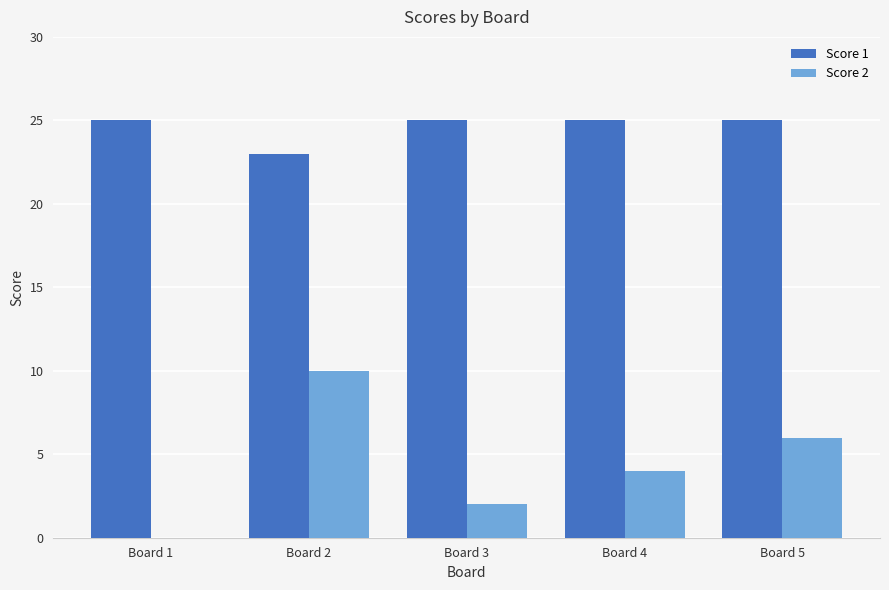

True or false: Score 1 has a value of 25 at Board 5.

True